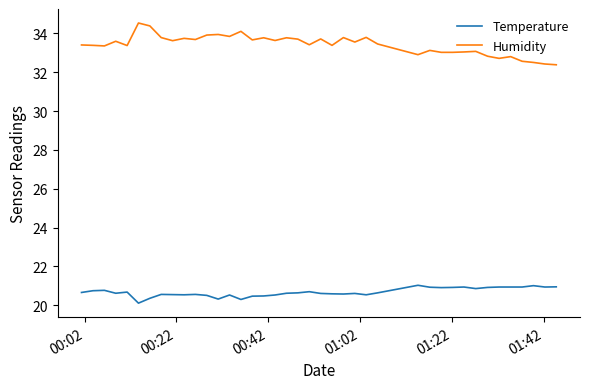

What are all the series names shown in the legend?

Temperature, Humidity